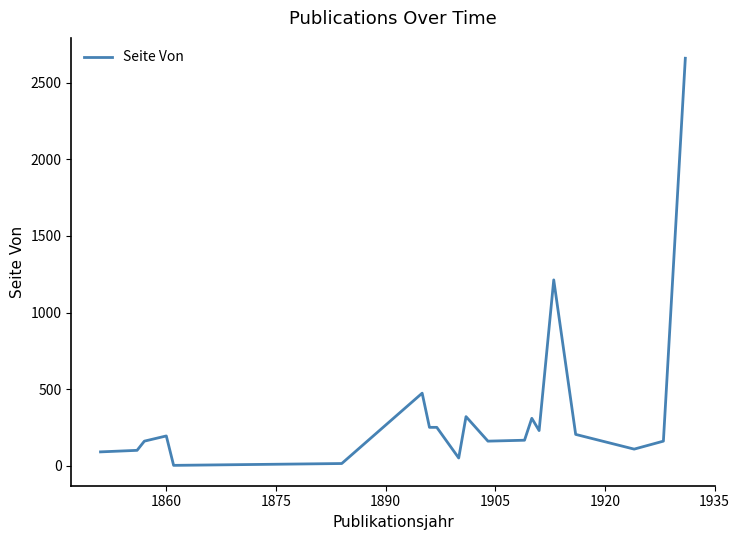

What is the difference between the maximum and minimum values?

2656